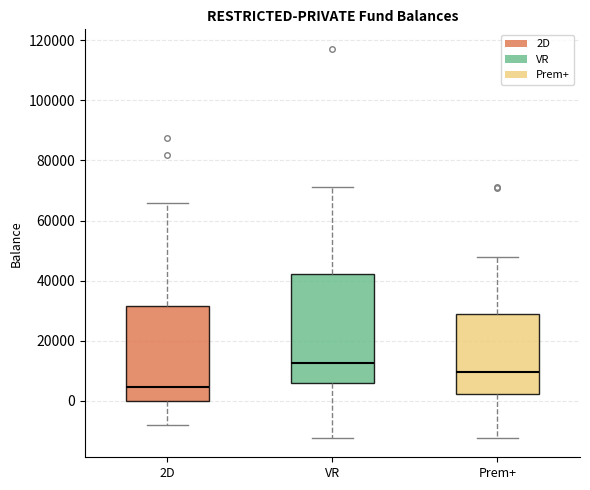

Which box has the lowest median line?

2D